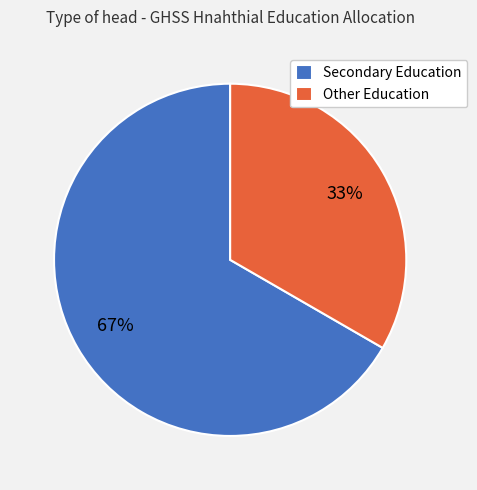

Is there any slice that represents more than half of the pie?

Yes